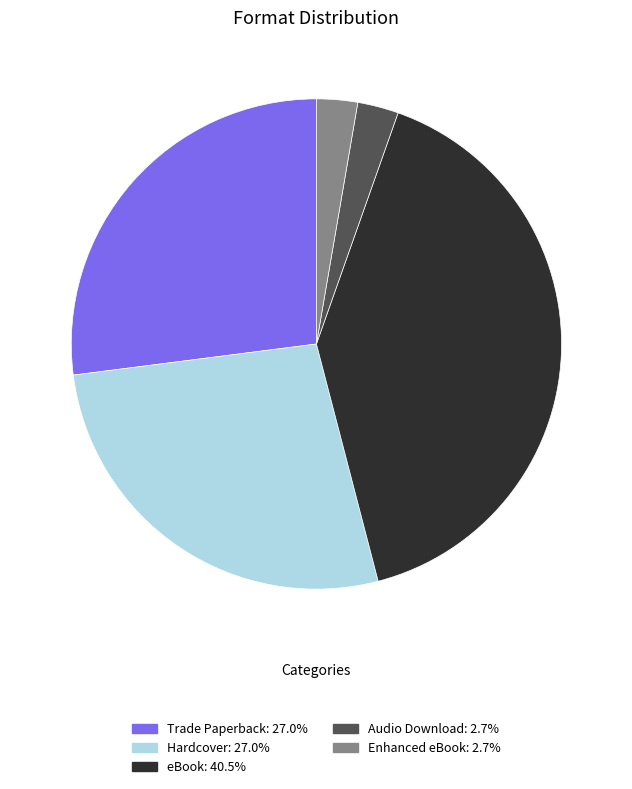

How many slices are in this pie chart?

5